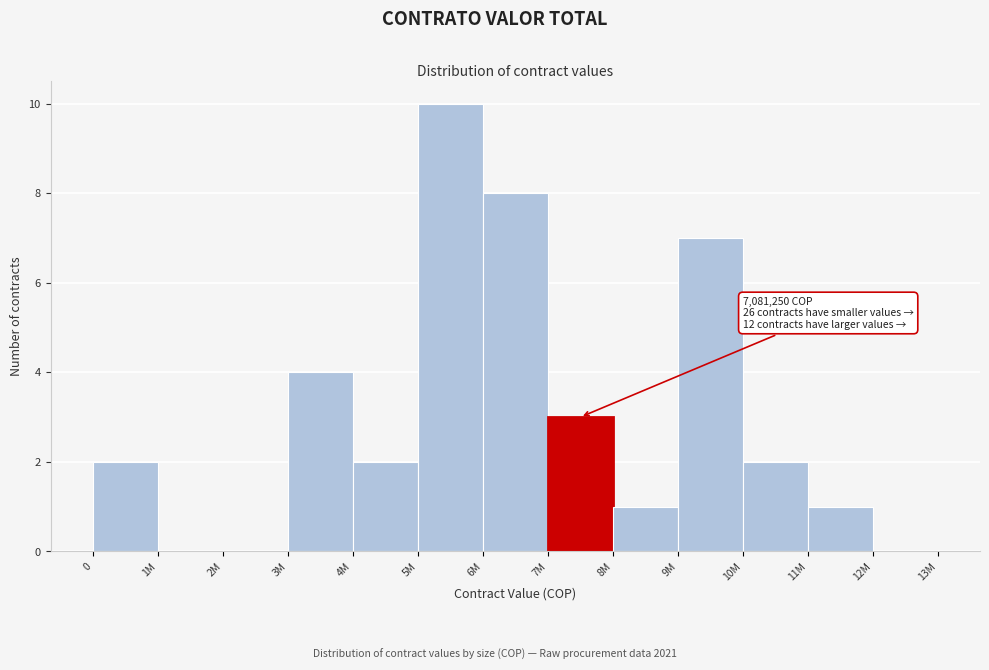

Reading left to right, what are all the values shown in this chart?

0=2	1M=0	2M=0	3M=4	4M=2	5M=10	6M=8	7M=3	8M=1	9M=7	10M=2	11M=1	12M=0